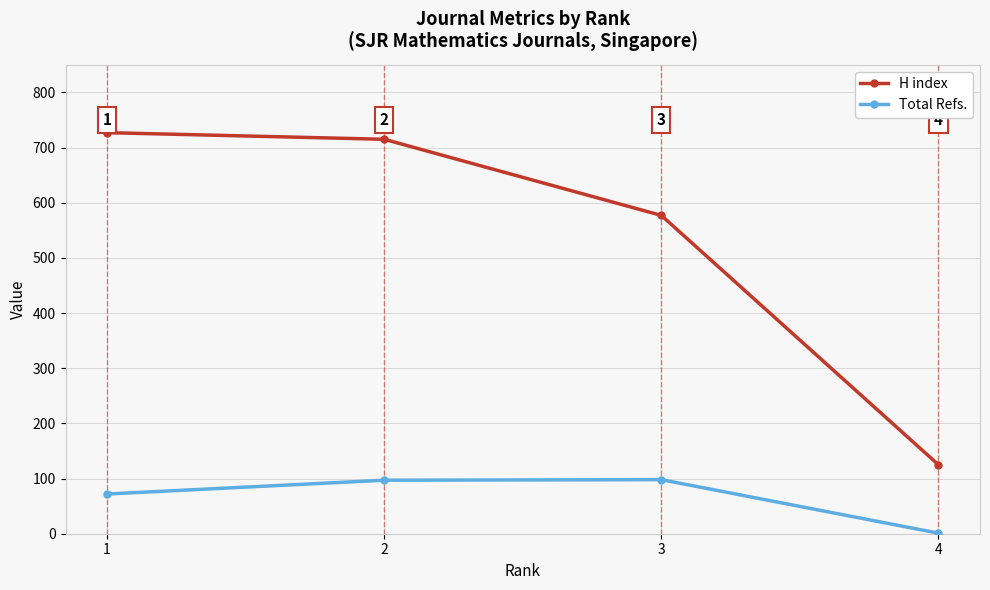

Does the chart display data point markers on the line(s)?

Yes